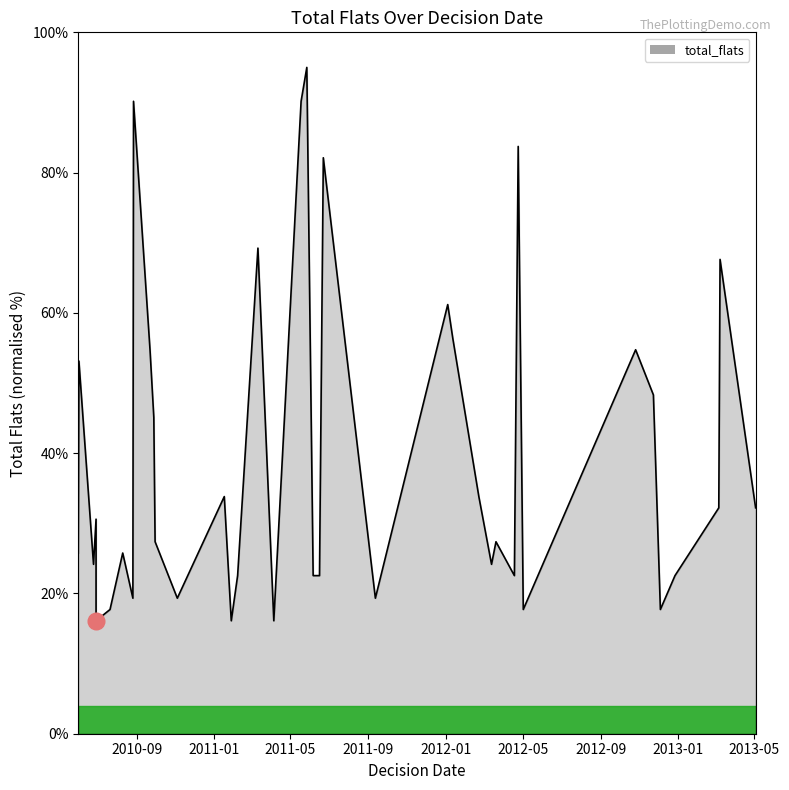

What is the greatest value displayed?

95.0